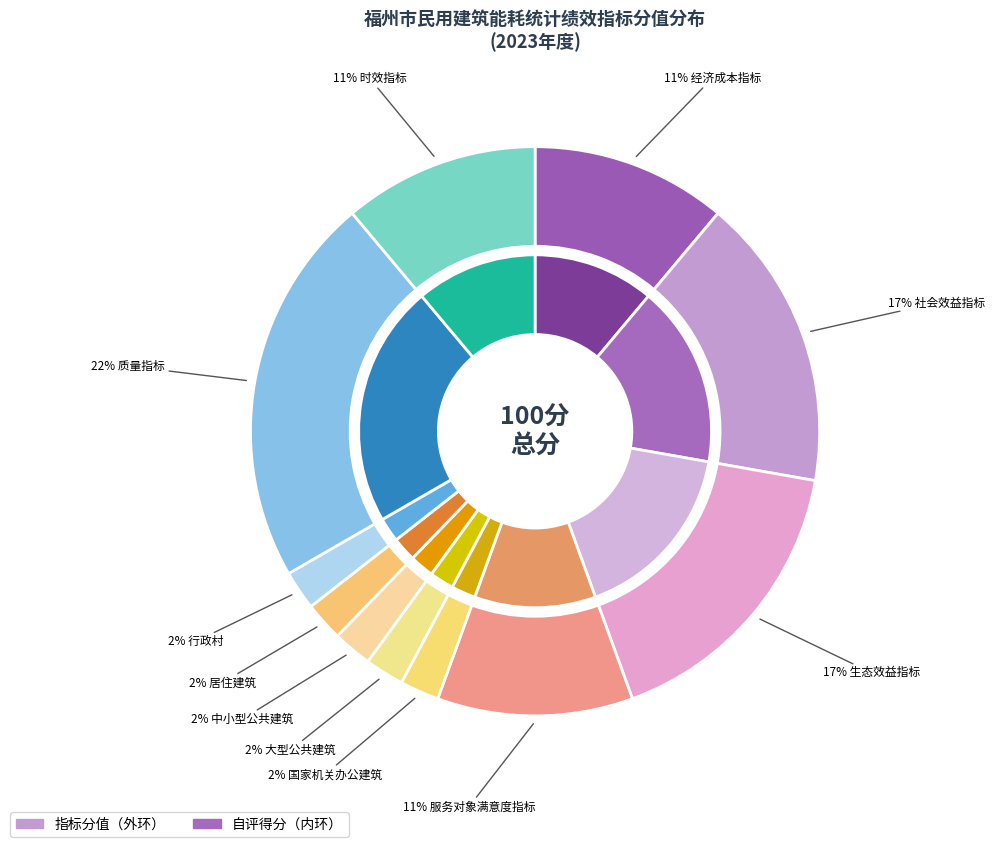

To the nearest percent, what is the difference between the largest and smallest slice percentages?

20%